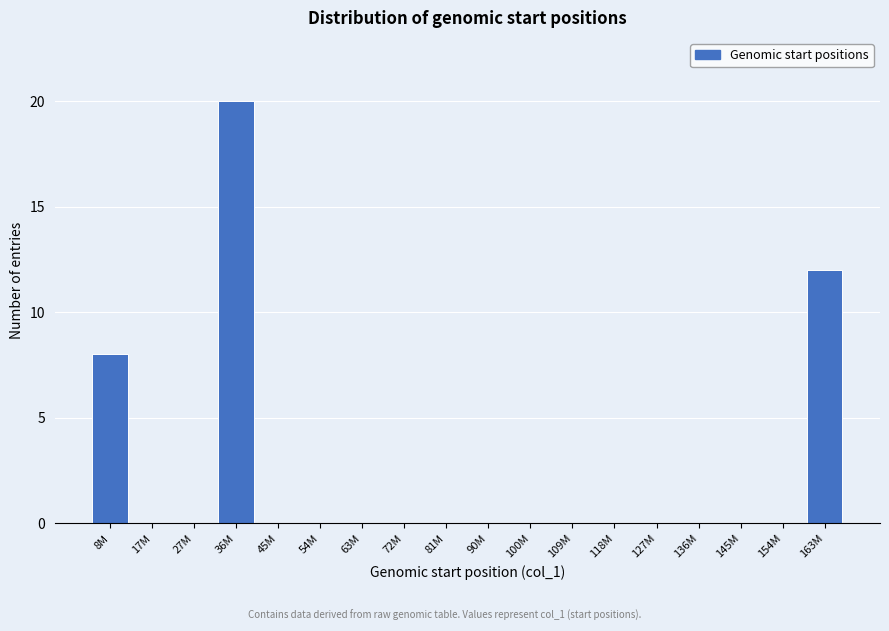

Reading right to left, what are all the values shown in this chart?

163M=12	154M=0	145M=0	136M=0	127M=0	118M=0	109M=0	100M=0	90M=0	81M=0	72M=0	63M=0	54M=0	45M=0	36M=20	27M=0	17M=0	8M=8